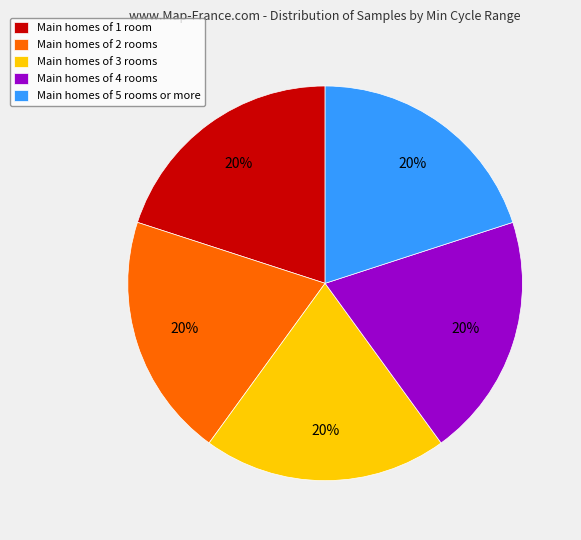

What is the ratio of the value at Main homes of 3 rooms to the value at Main homes of 5 rooms or more?

1.0